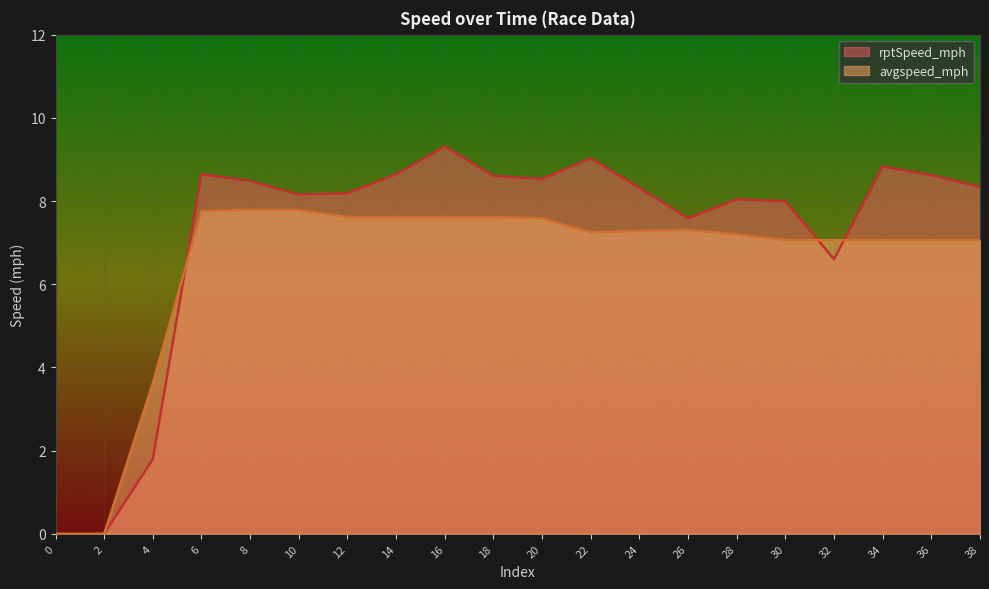

What is the sum of all avgspeed_mph values?

129.3